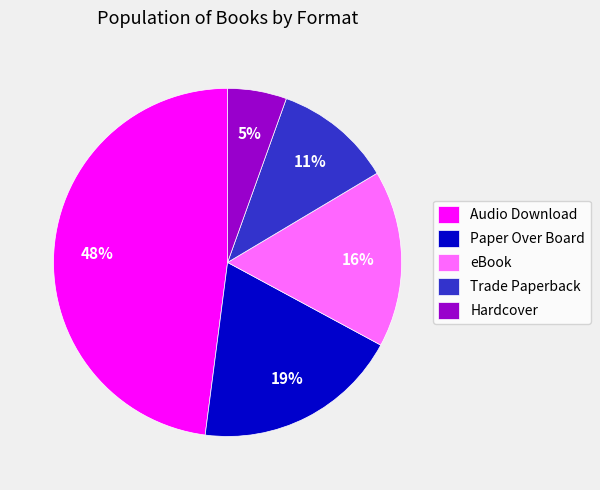

How many segments does this pie chart have?

5